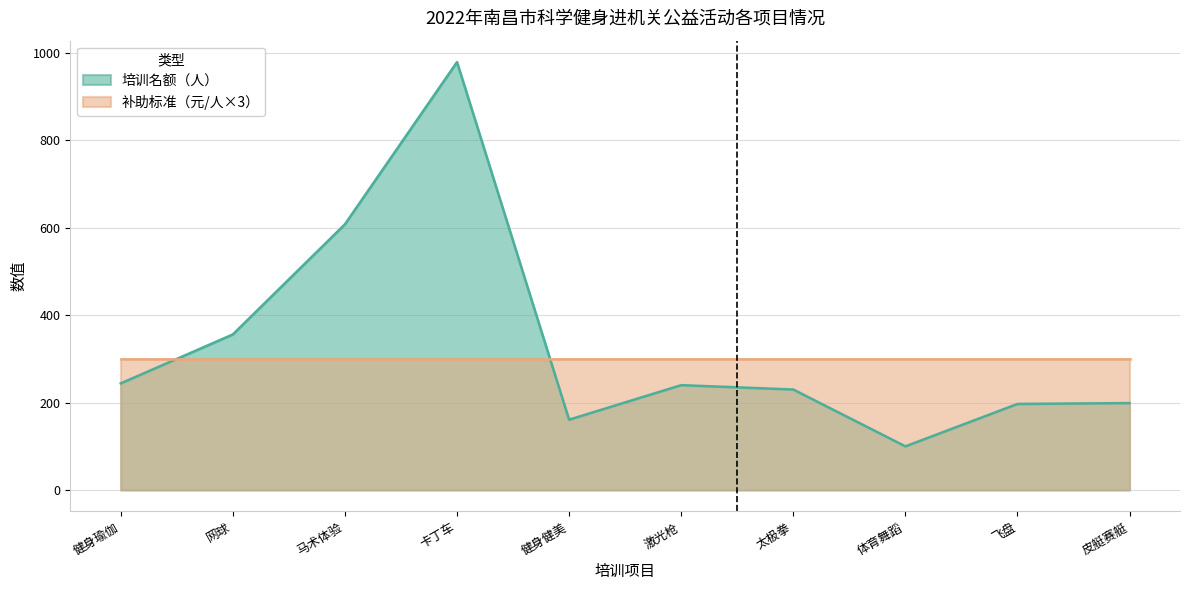

Reading right to left, list all the values displayed in this chart.

199	197	100	230	240	161	979	608	356	244